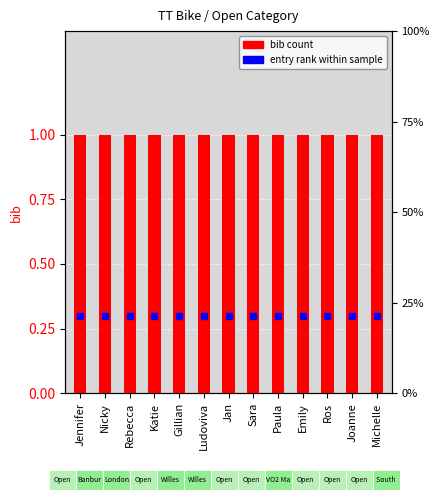

Which series has the widest spread of Y values?

bib (count)